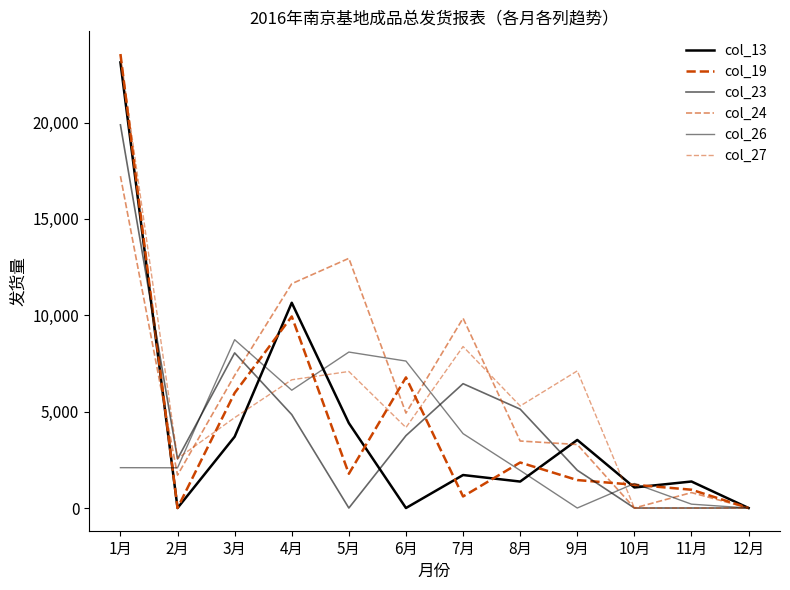

Where do col_13 and col_23 first cross each other?

1月 and 2月